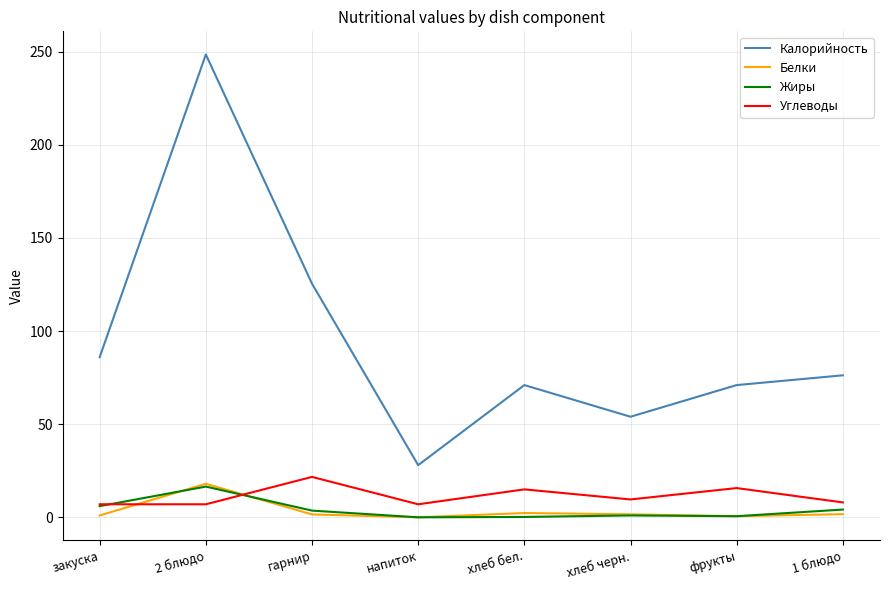

Is the value of Белки at хлеб бел. greater than the value of Углеводы at гарнир?

No